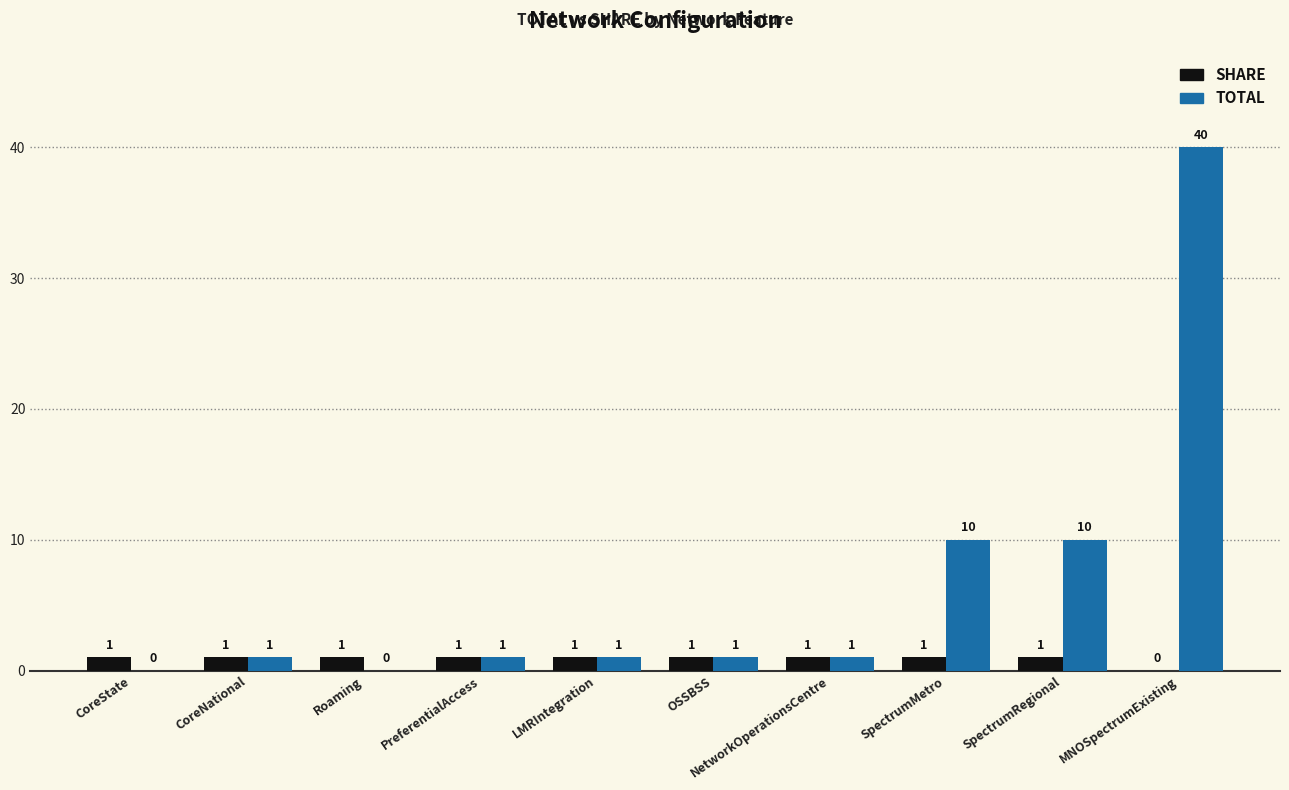

What is the highest value of the TOTAL series?

40